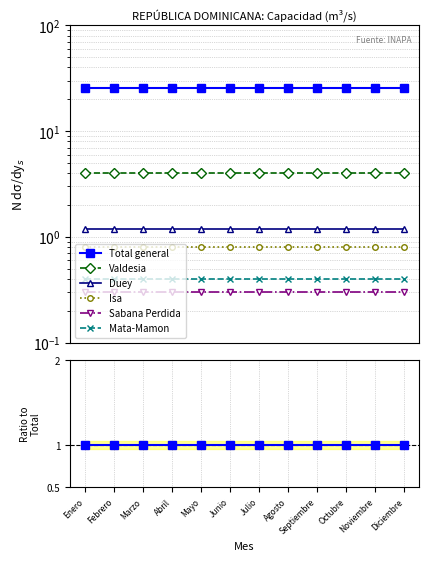

Is the value of Sabana Perdida at Mayo greater than the value of Valdesia at Octubre?

No